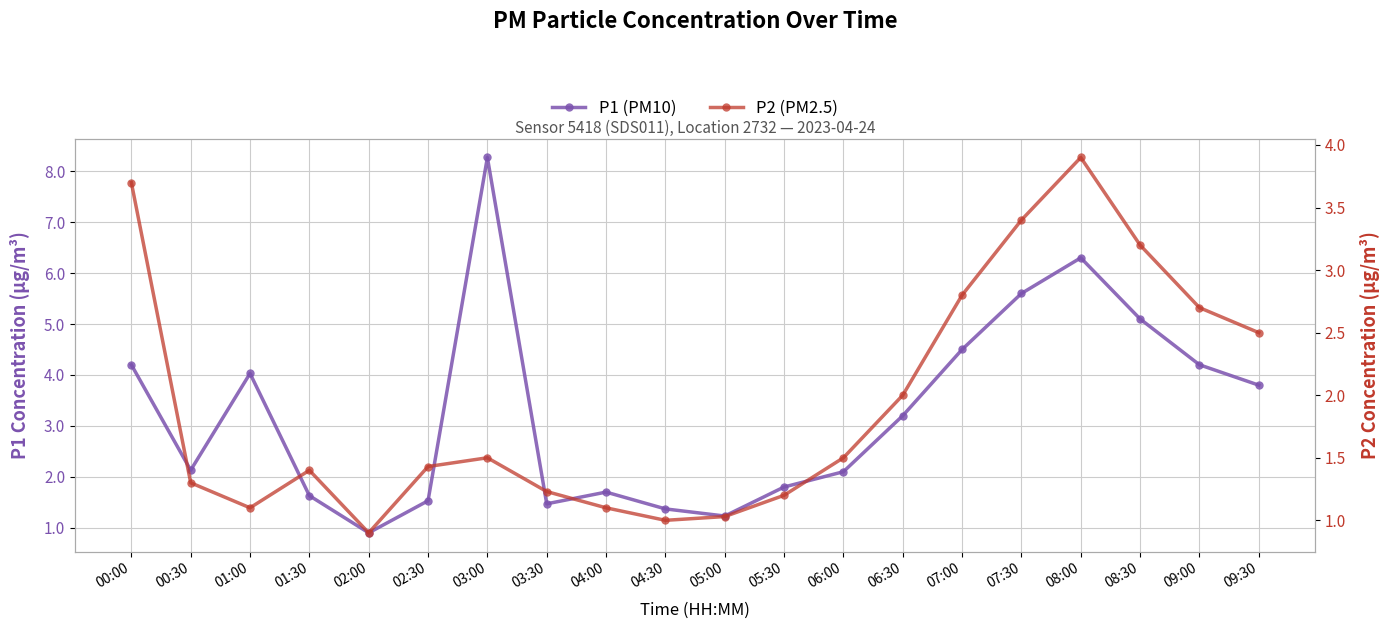

What position from the left is 07:00?

15